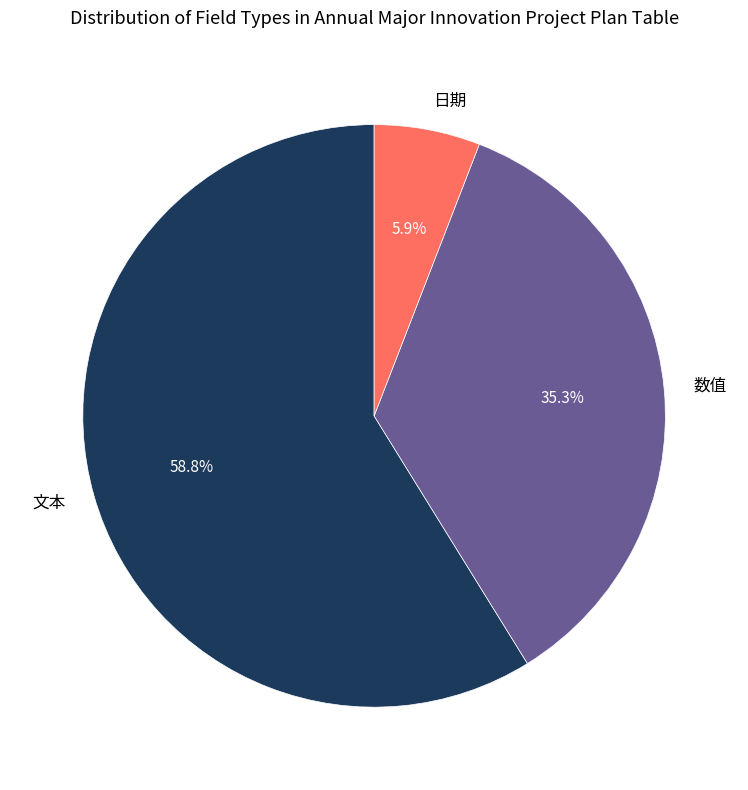

Is there any slice that represents more than half of the pie?

Yes